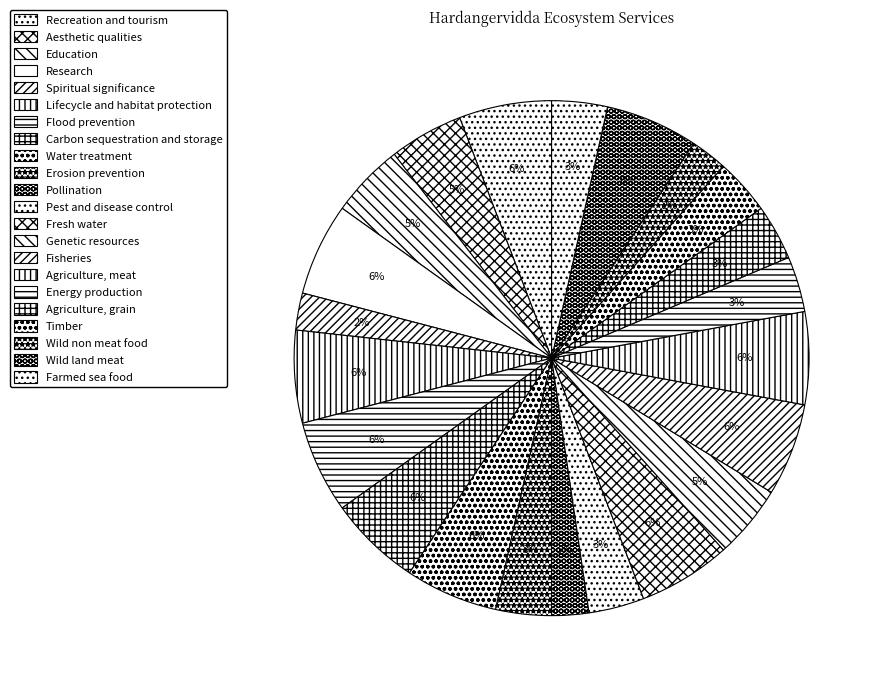

The Genetic resources slice represents 5% of the pie. True or false?

True